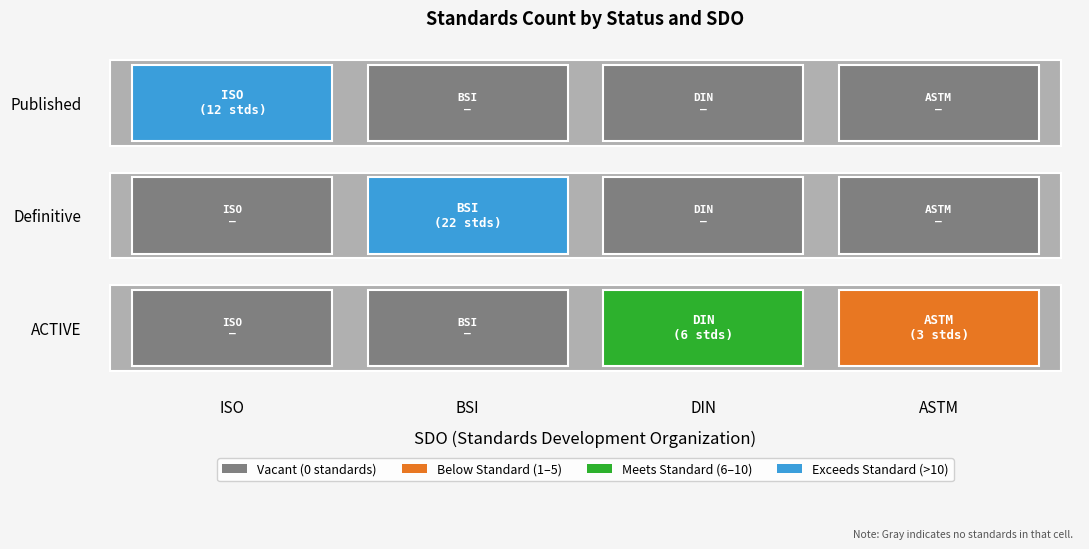

Which series has the largest range (max minus min)?

Definitive